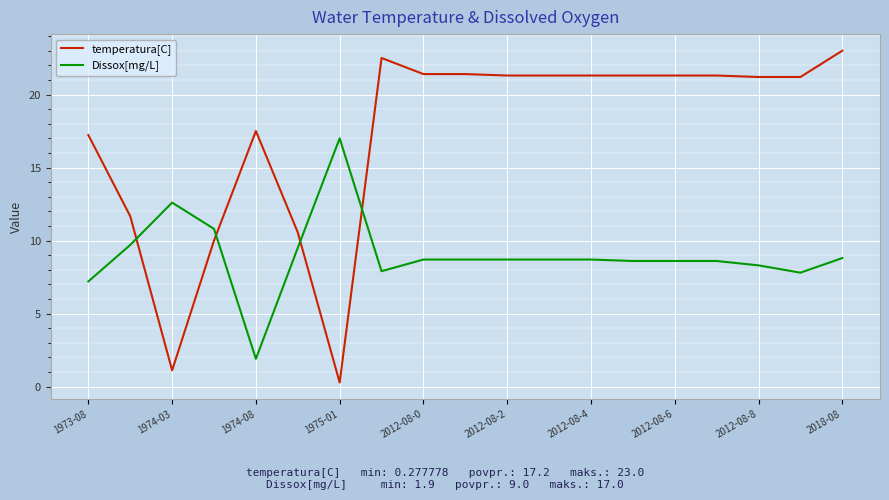

List the series in order of their overall mean, lowest first.

Dissox[mg/L], temperatura[C]